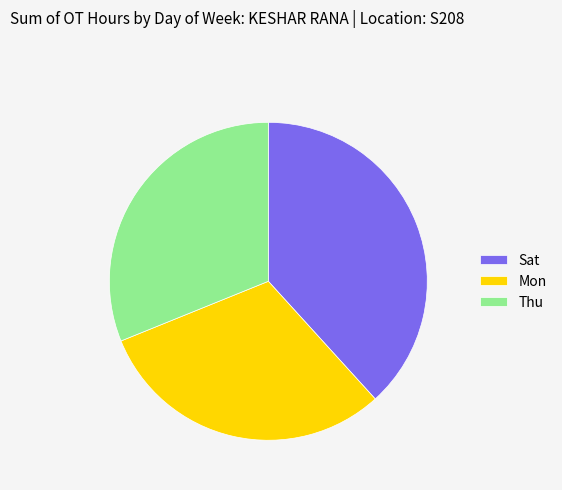

The Thu slice represents 31% of the pie. True or false?

True